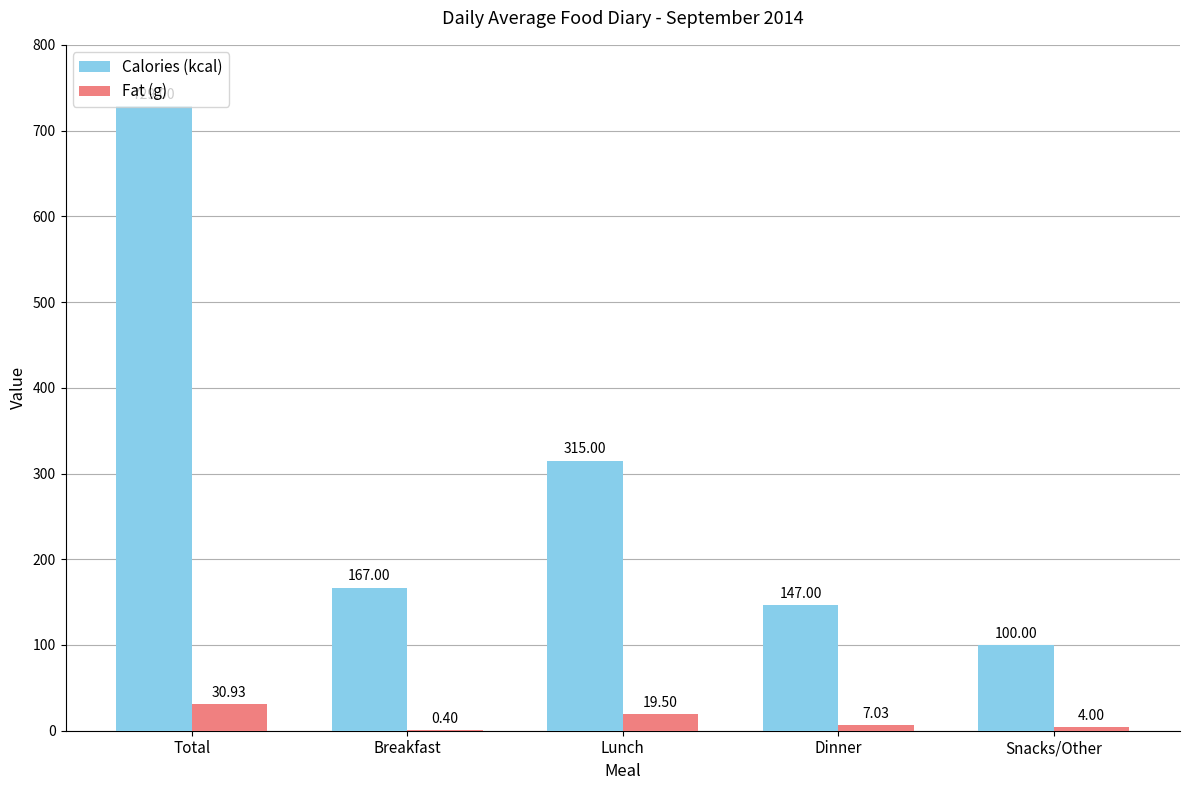

The value of Calories (kcal) at Snacks/Other is 56.7. True or false?

False